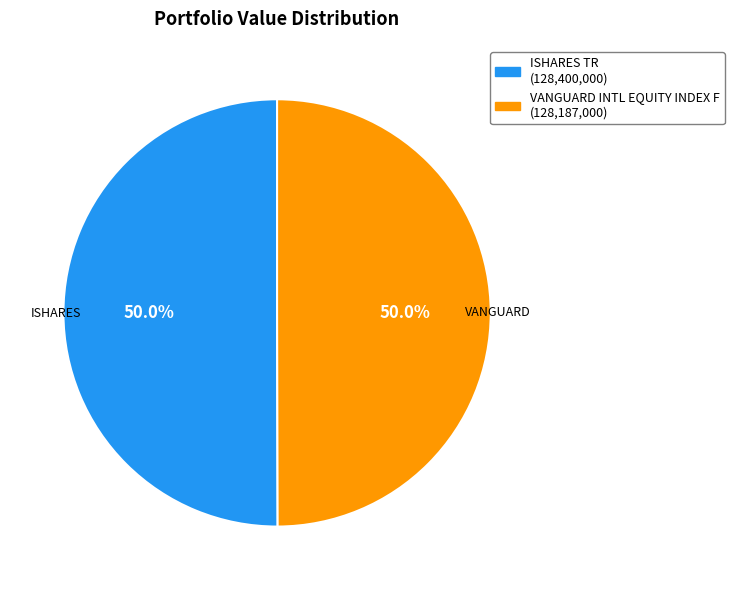

Approximately how many times larger is the value at ISHARES TR compared to VANGUARD INTL EQUITY INDEX F?

1.0